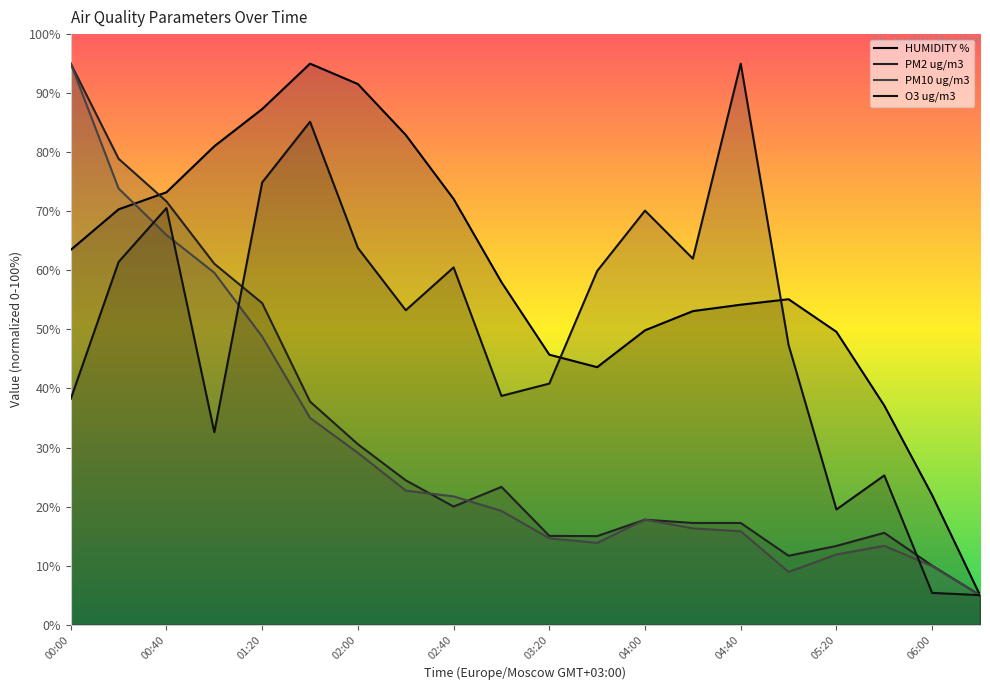

What is the value of the PM10 ug/m3 point at the 8th from the left?

22.7